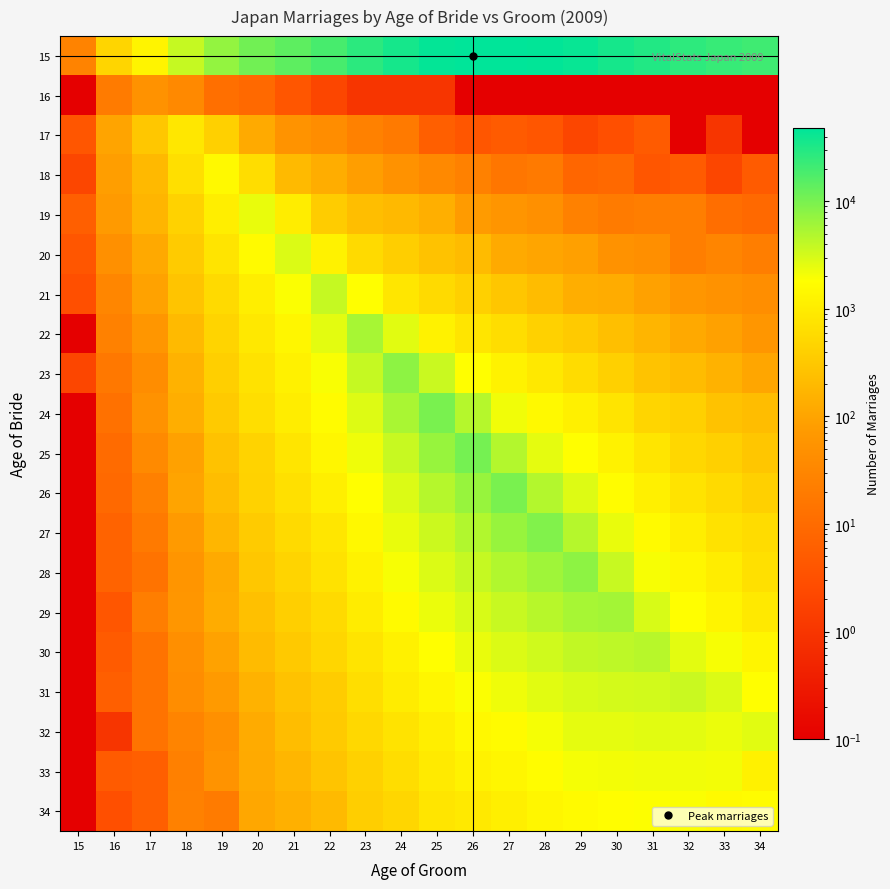

What is the total value across all series at 21?

27985.0